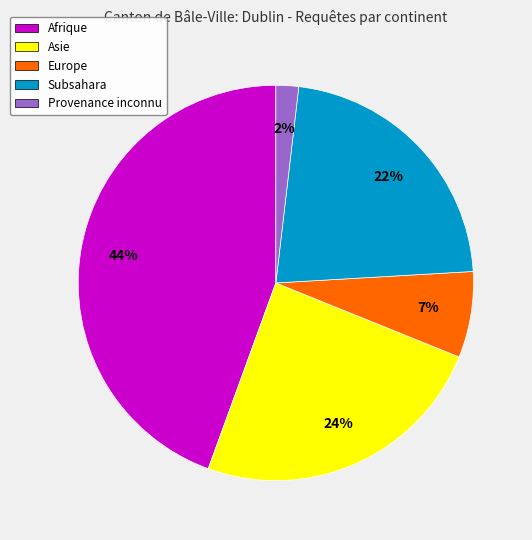

Approximately how many times larger is the value at Europe compared to Subsahara?

0.3